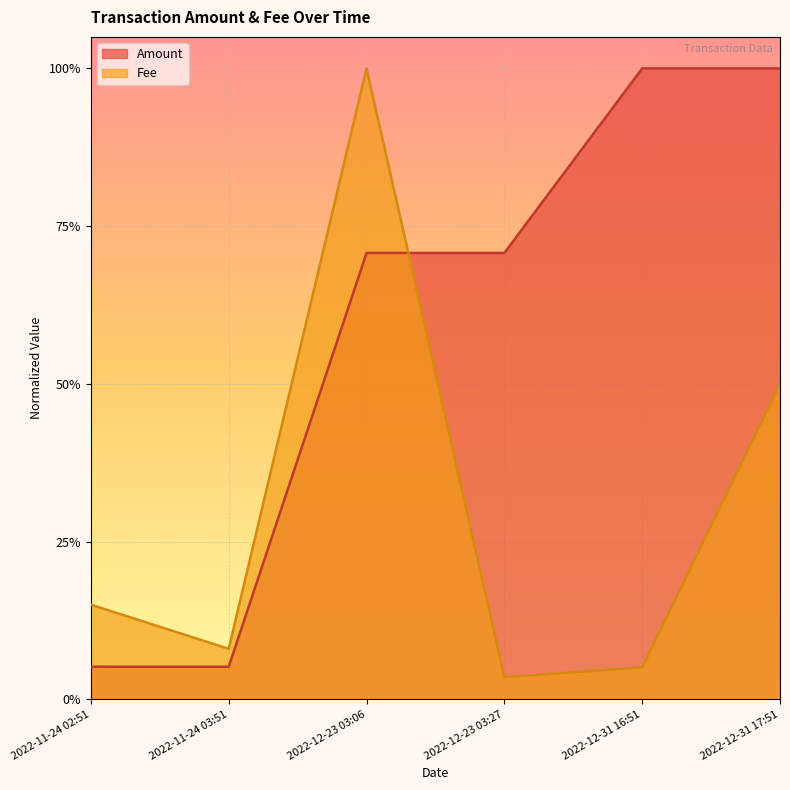

Between 2022-12-23 03:27 and 2022-11-24 02:51, which is larger?

2022-12-23 03:27